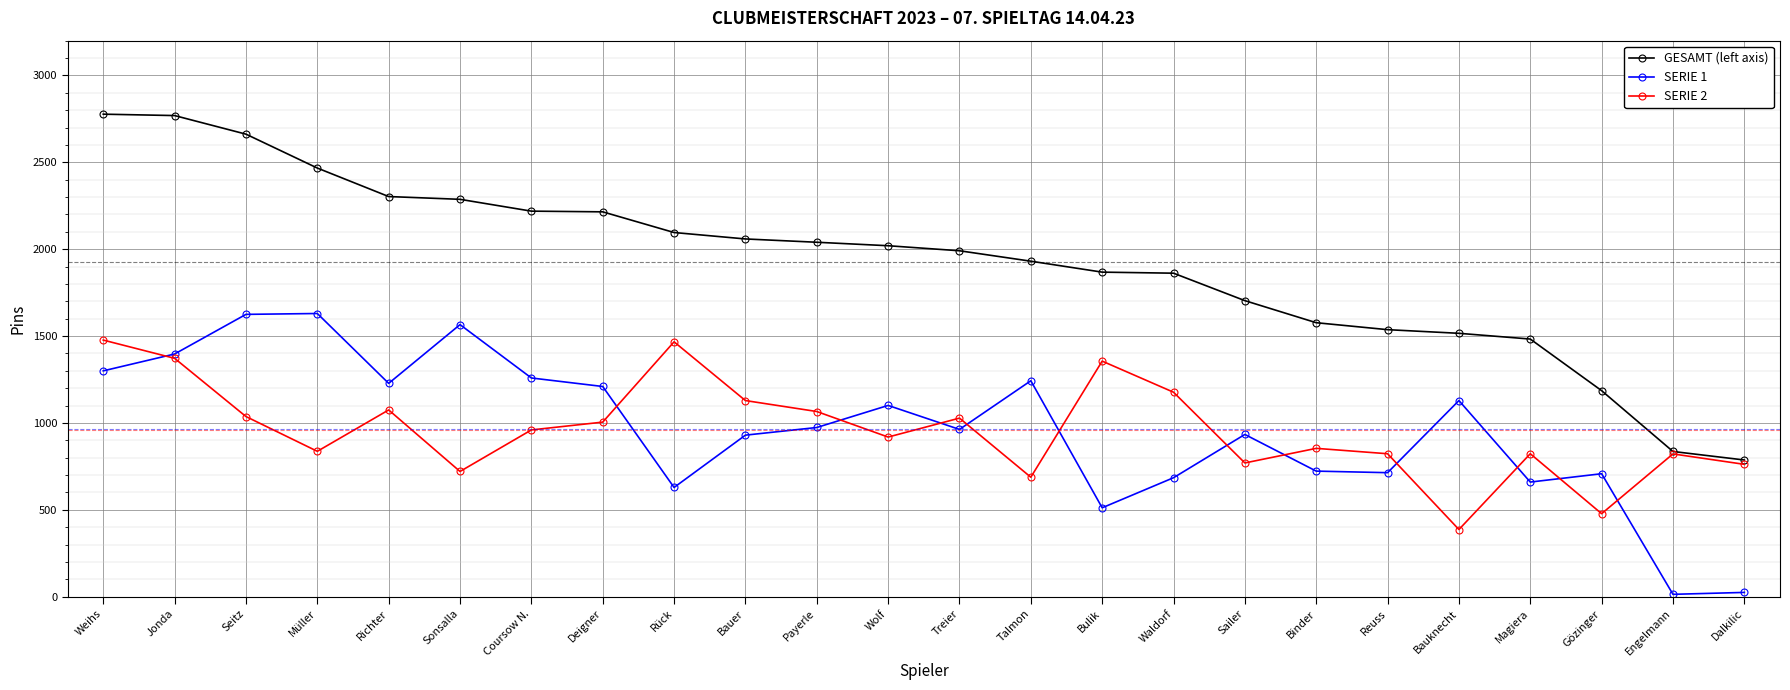

Rank the series by their maximum value, from lowest to highest.

SERIE 2, SERIE 1, GESAMT (left axis)